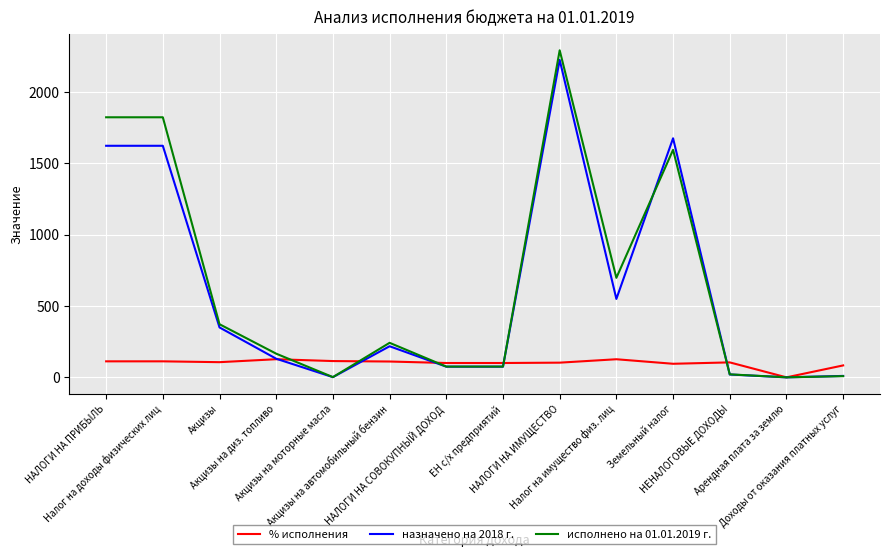

What is the maximum value for % исполнения?

127.1